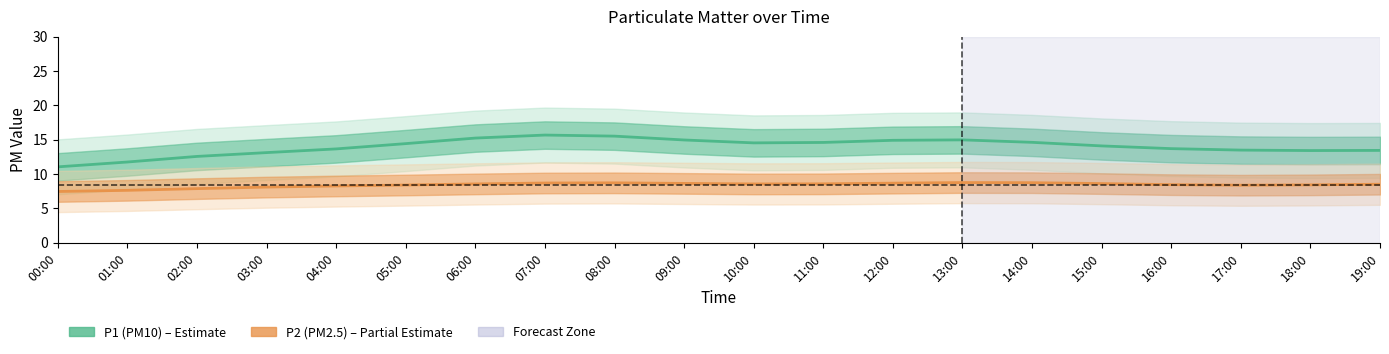

Is the value of P2 (PM2.5) at 01:00 greater than the value of P1 (PM10) at 19:00?

No